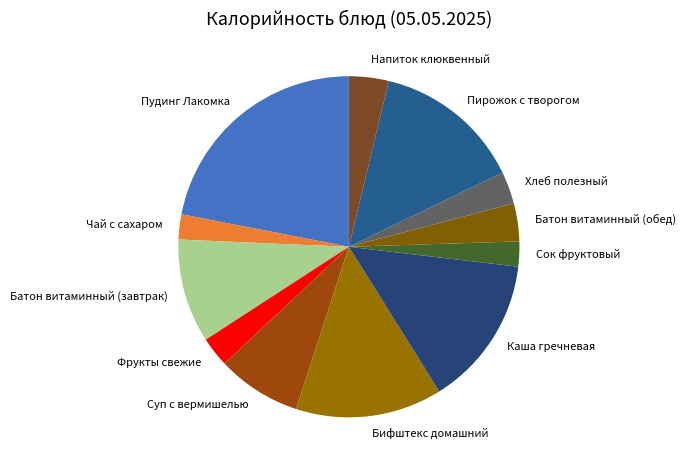

Is there any slice that represents more than half of the pie?

No